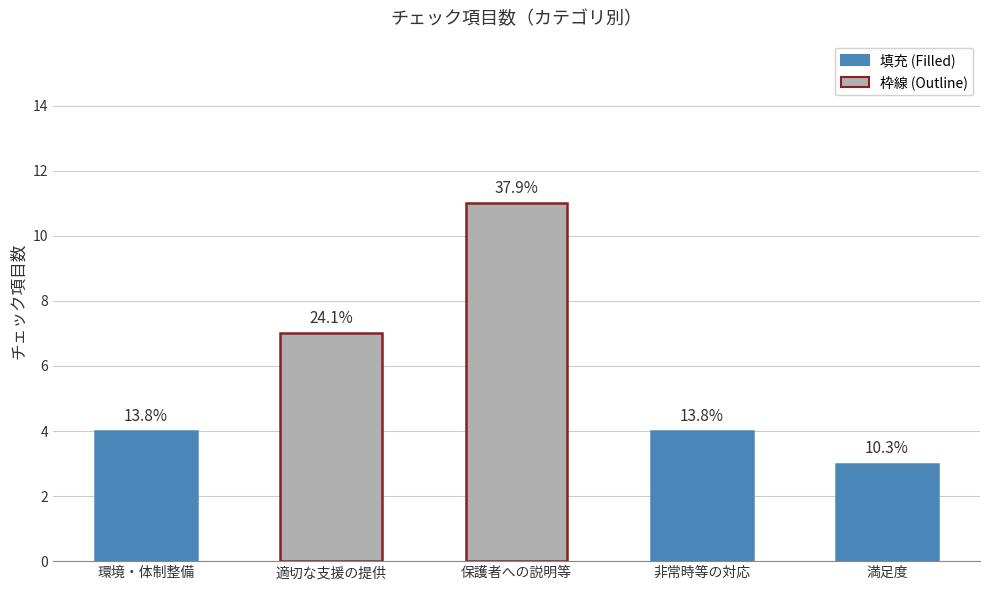

List the labels in order of value, smallest first.

満足度, 環境・体制整備, 非常時等の対応, 適切な支援の提供, 保護者への説明等